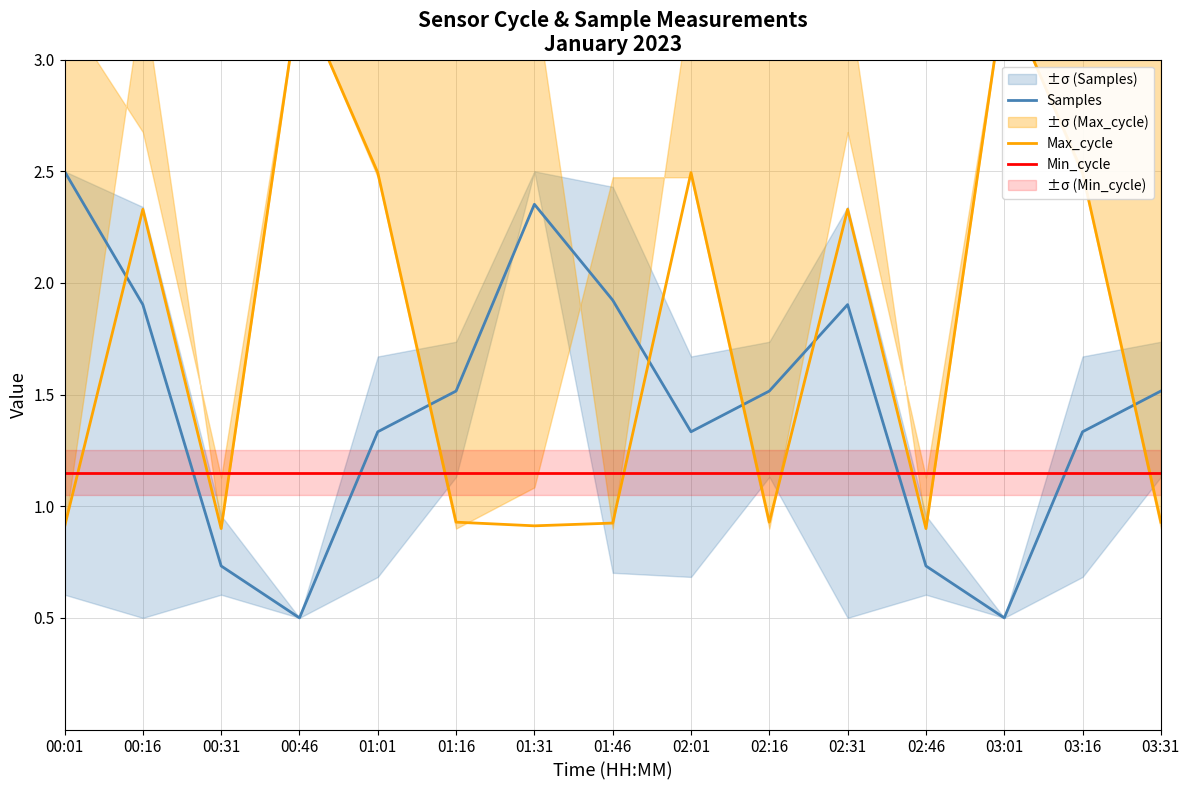

What is the total value across all series at 01:46?

4.0